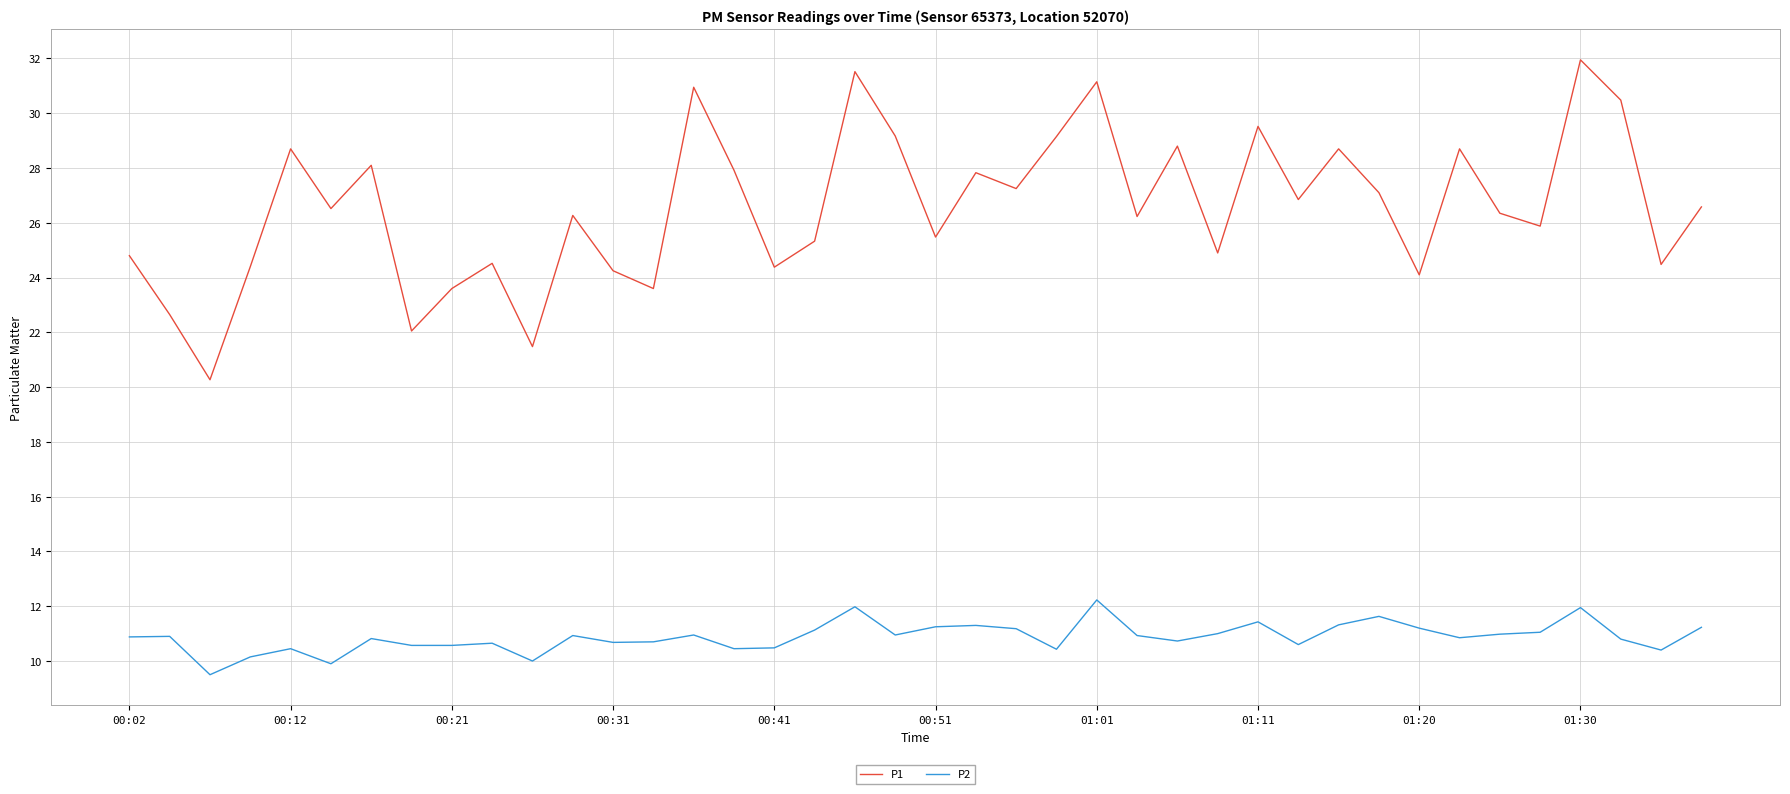

What is the minimum value for P2?

9.5